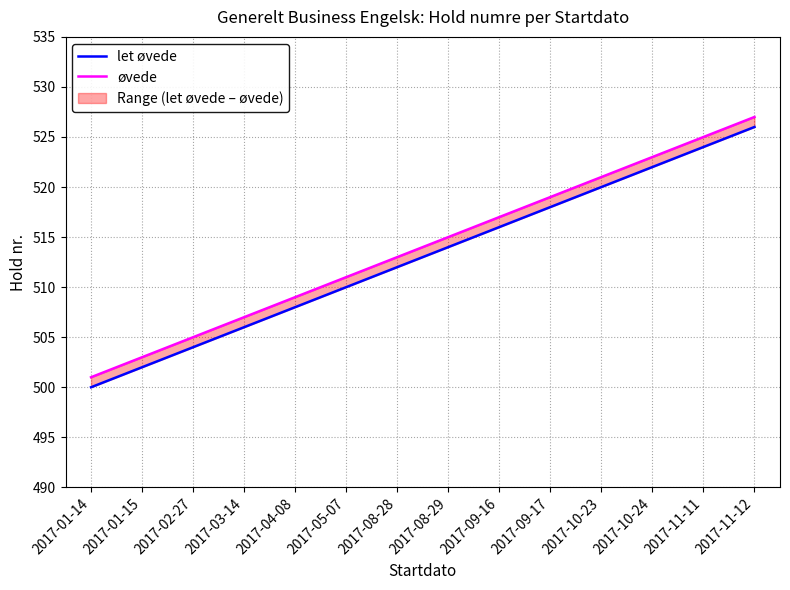

Reading left to right, transcribe all the data shown in this chart.

let øvede: 2017-01-14=500	2017-01-15=502	2017-02-27=504	2017-03-14=506	2017-04-08=508	2017-05-07=510	2017-08-28=512	2017-08-29=514	2017-09-16=516	2017-09-17=518	2017-10-23=520	2017-10-24=522	2017-11-11=524	2017-11-12=526
øvede: 2017-01-14=501	2017-01-15=503	2017-02-27=505	2017-03-14=507	2017-04-08=509	2017-05-07=511	2017-08-28=513	2017-08-29=515	2017-09-16=517	2017-09-17=519	2017-10-23=521	2017-10-24=523	2017-11-11=525	2017-11-12=527